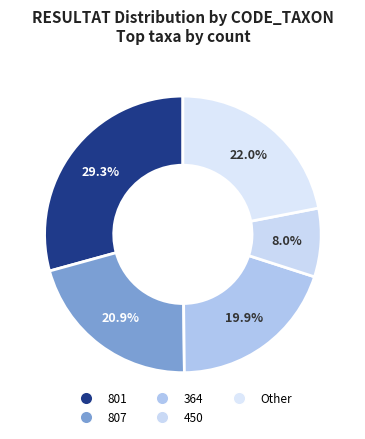

Rank the categories by value from highest to lowest.

801, Other, 807, 364, 450